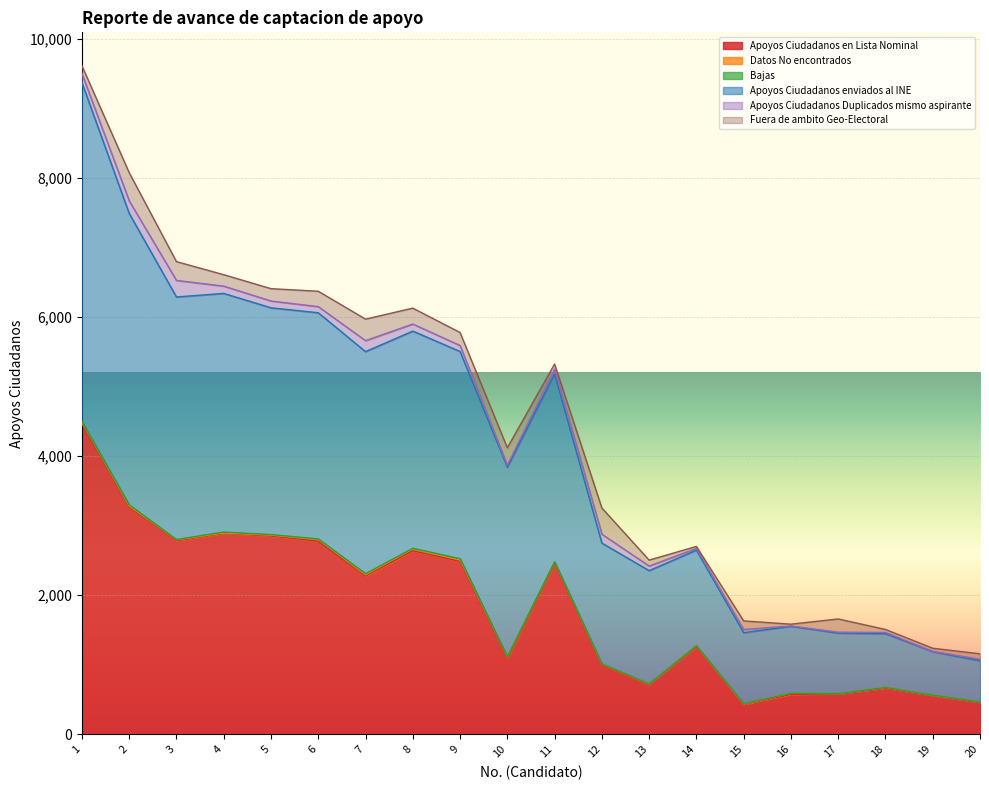

At 9, list the series in order from largest to smallest.

Apoyos Ciudadanos enviados al INE, Apoyos Ciudadanos en Lista Nominal, Fuera de ambito Geo-Electoral, Apoyos Ciudadanos Duplicados mismo aspirante, Datos No encontrados, Bajas